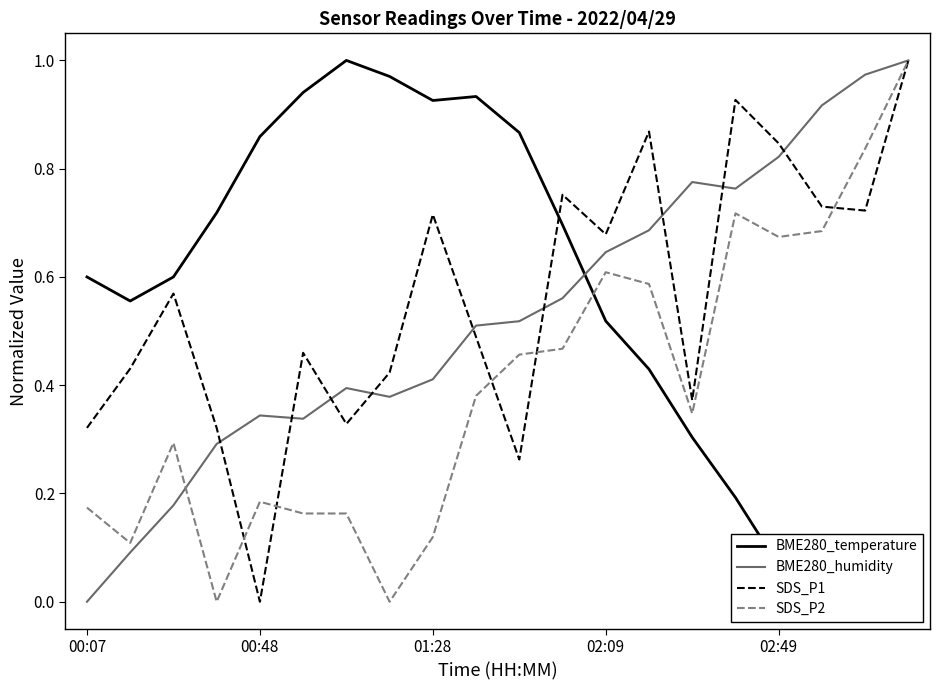

How many values in the BME280_temperature series exceed 0?

18